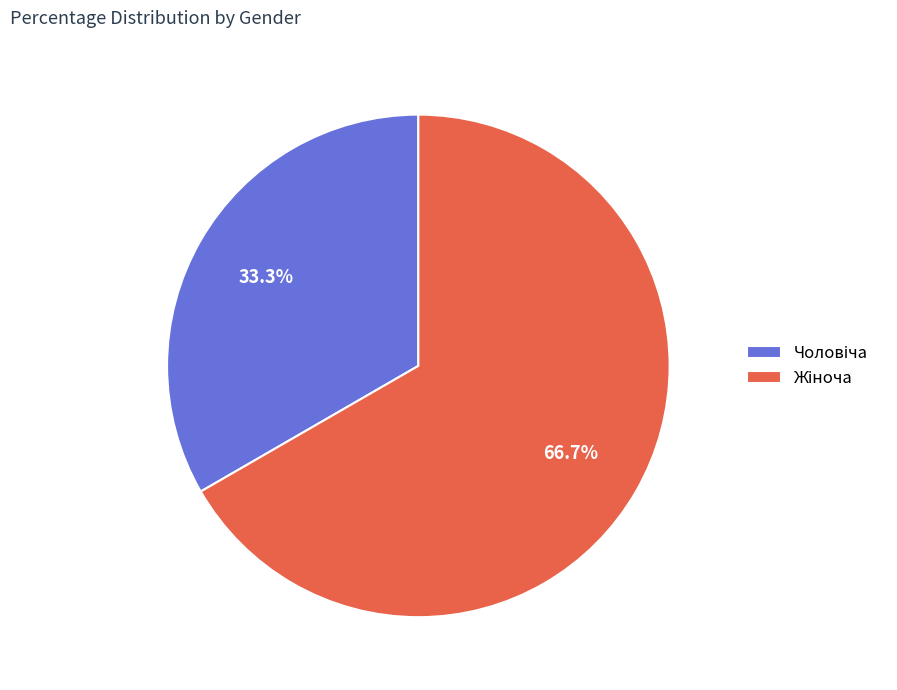

Is there a majority slice in this chart?

Yes